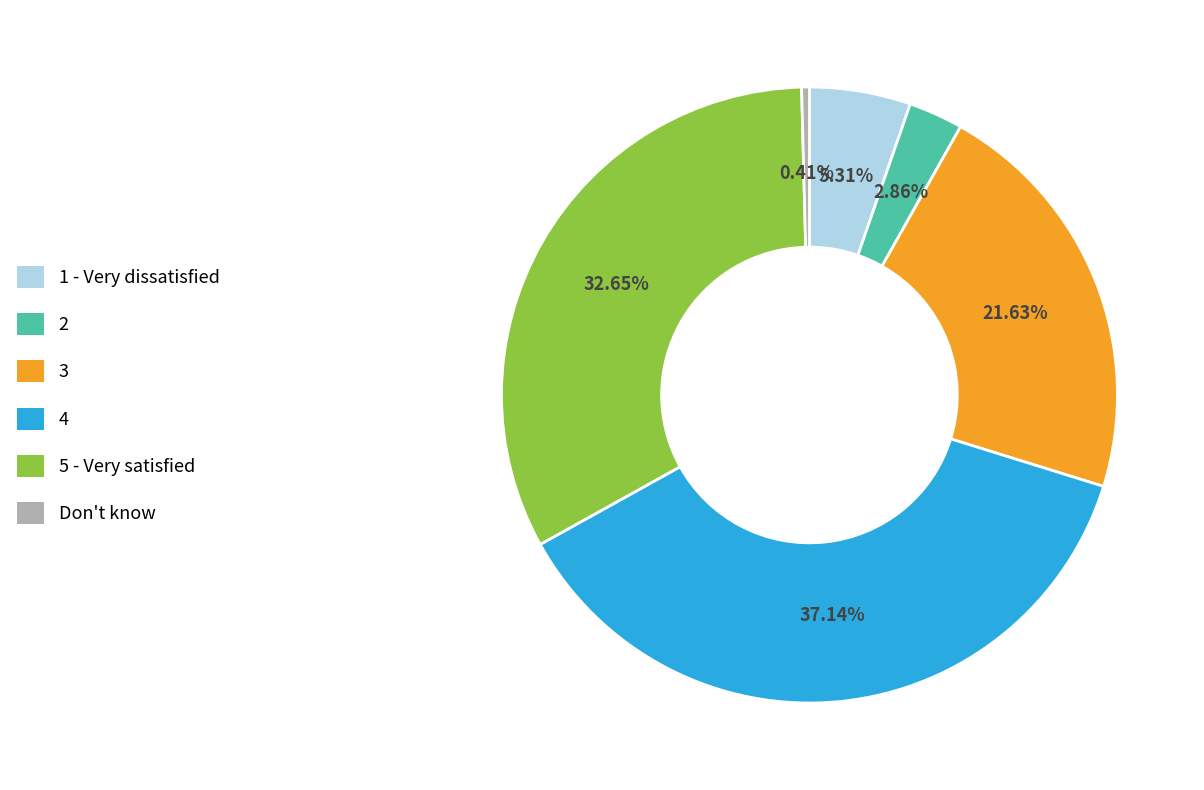

Does 5 - Very satisfied account for over 50% of the chart?

No